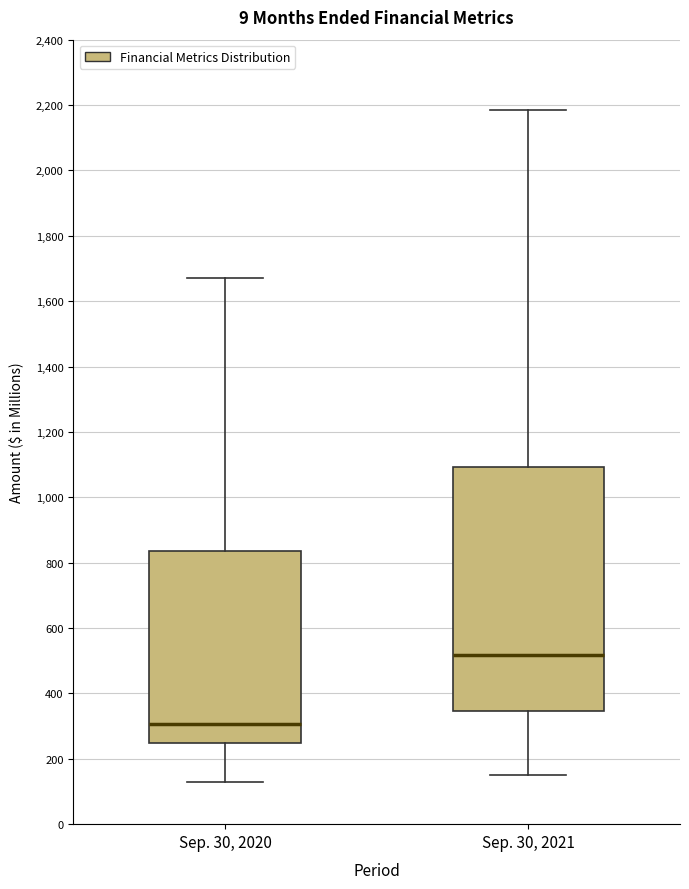

Reading left to right, read every box against the y-axis: the position of its median line, the range the box covers, and the ends of its whiskers. The values are not printed on the chart, so give them approximately, as read against the axis.

Sep. 30, 2020: median 300, box 240 to 840, whiskers 120 to 1660
Sep. 30, 2021: median 520, box 340 to 1100, whiskers 140 to 2180